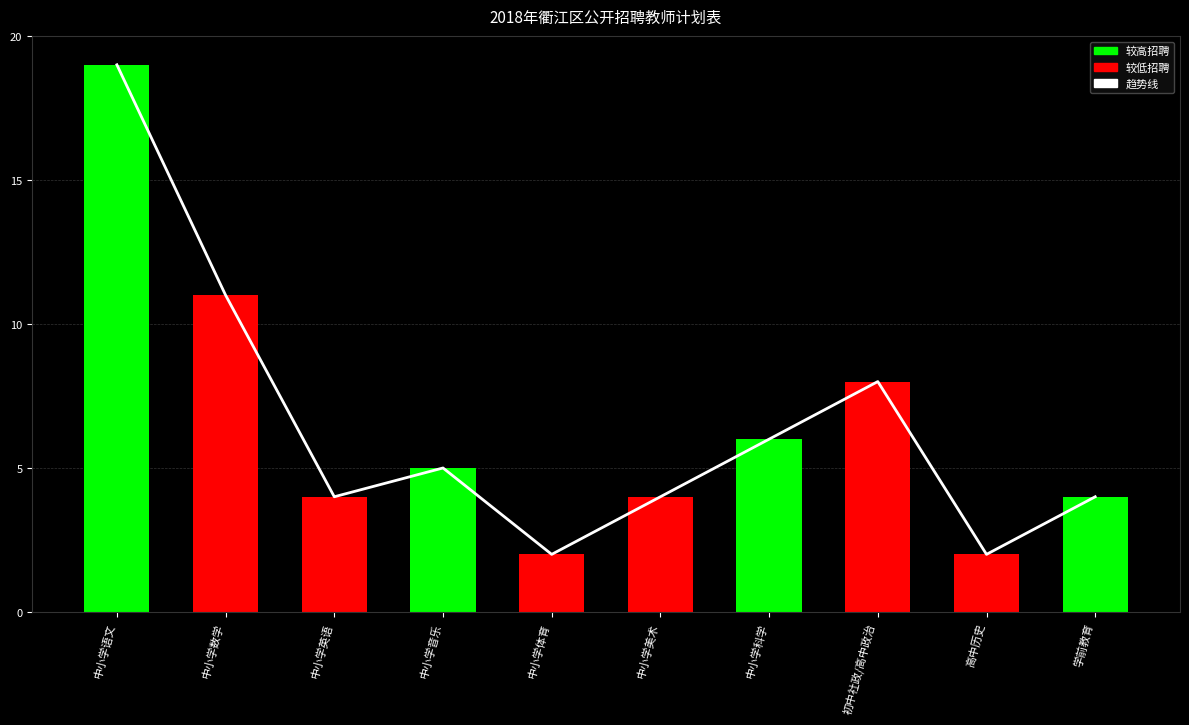

Does the chart contain any negative values?

No